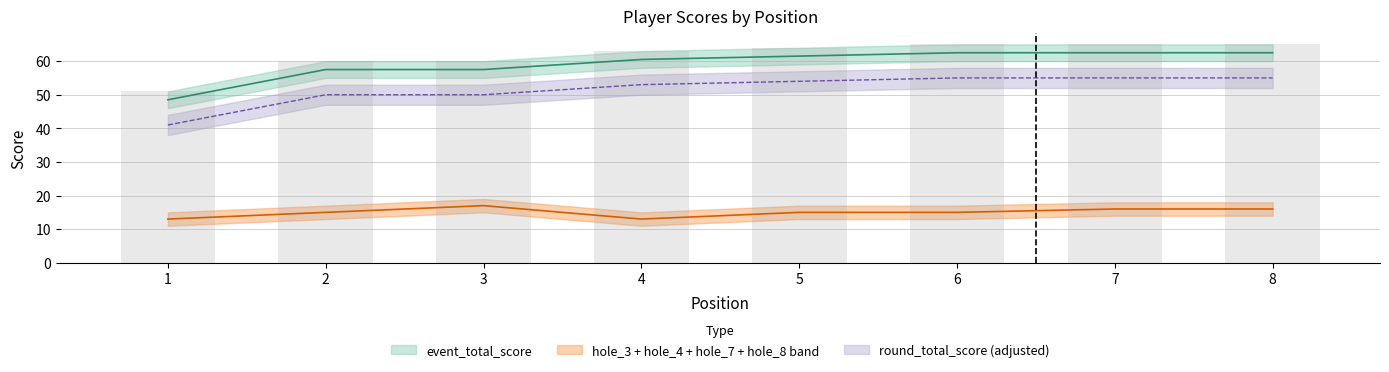

At which label is hole_3 closest to 3?

1